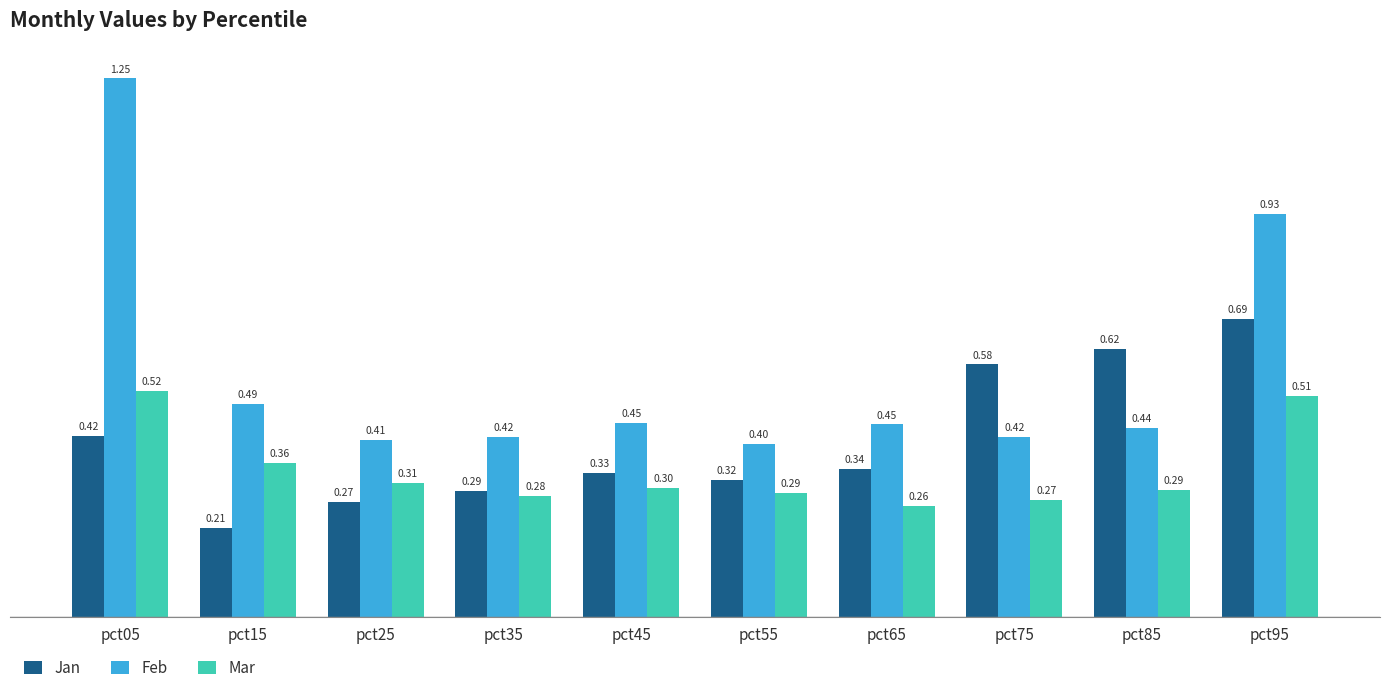

What is the difference between the highest and lowest values at pct05?

0.8